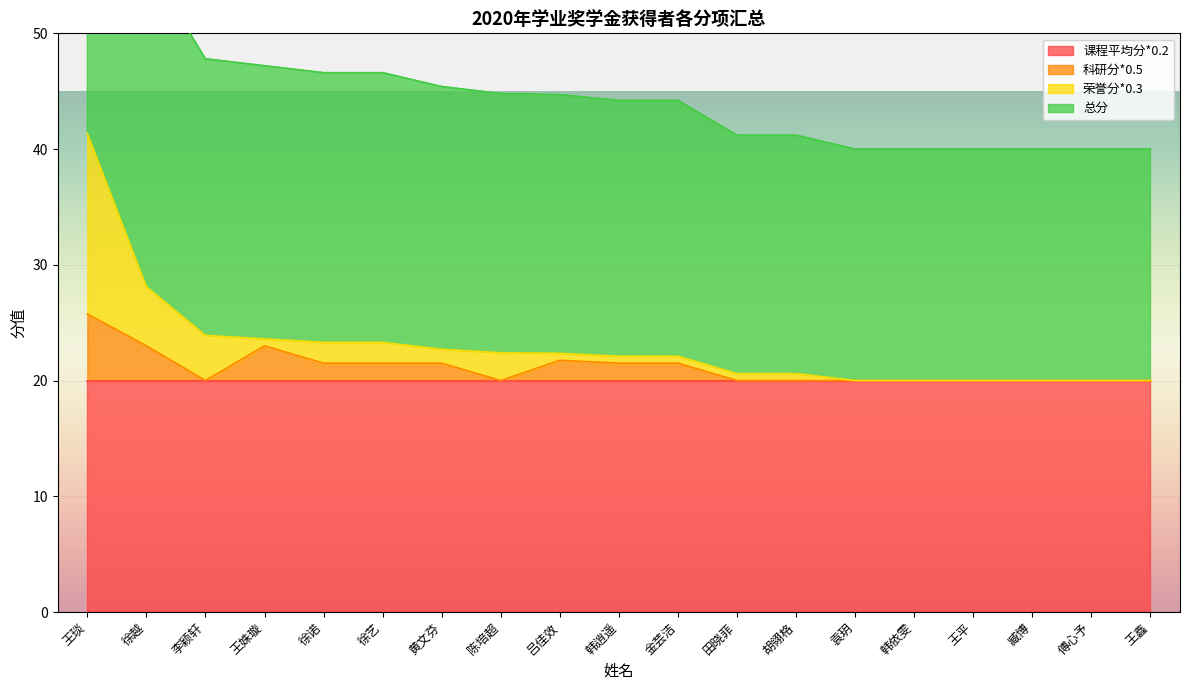

The 荣誉分*0.3 series shows 20.0 at 傅心予. True or false?

True